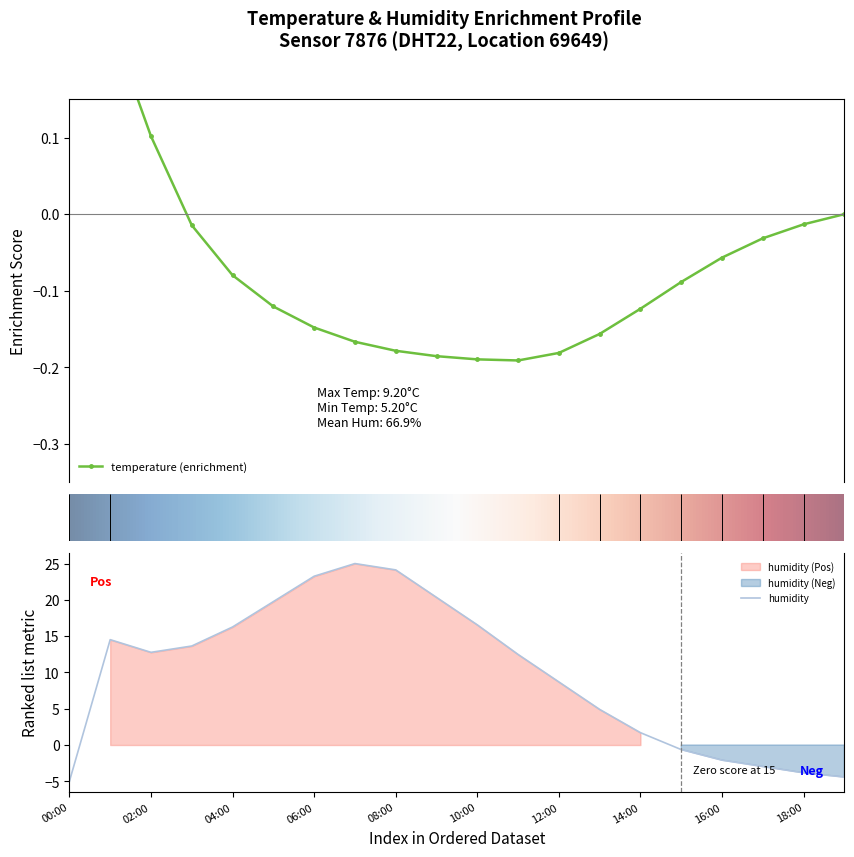

List the labels in order of value, smallest first.

00:00, 19:00, 18:00, 17:00, 16:00, 15:00, 14:00, 13:00, 12:00, 11:00, 02:00, 03:00, 01:00, 04:00, 10:00, 05:00, 09:00, 06:00, 08:00, 07:00